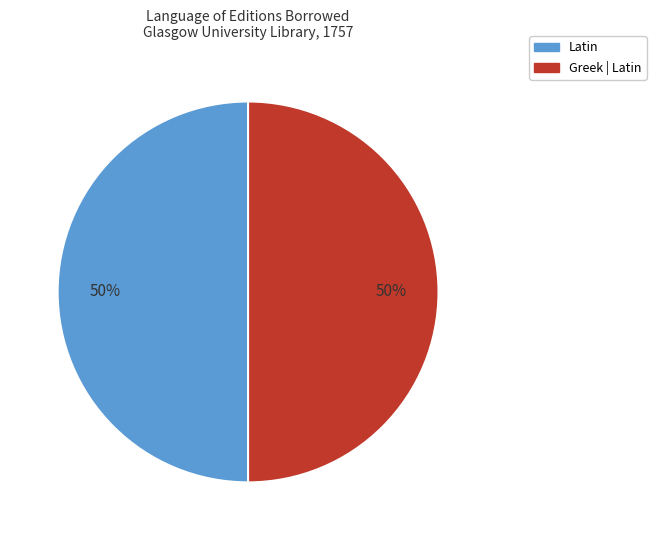

How many segments does this pie chart have?

2